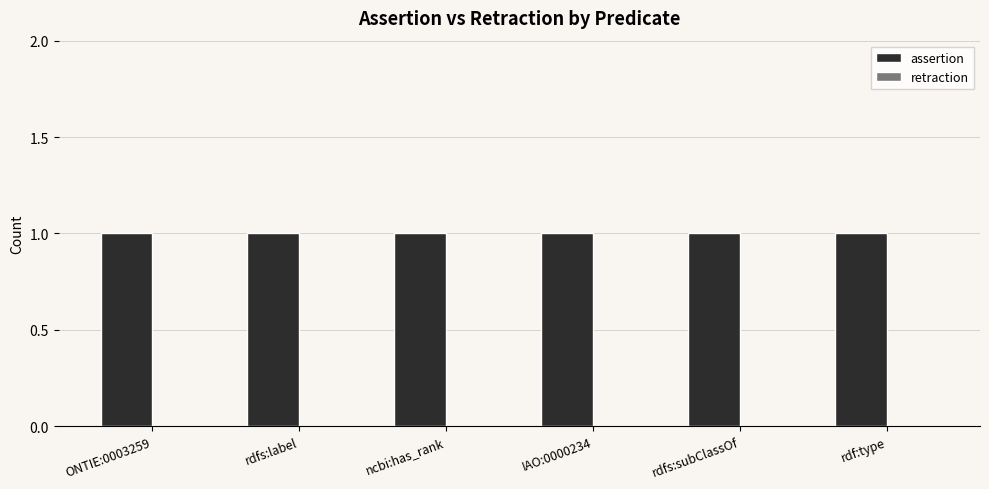

How many categories are shown in the chart?

6